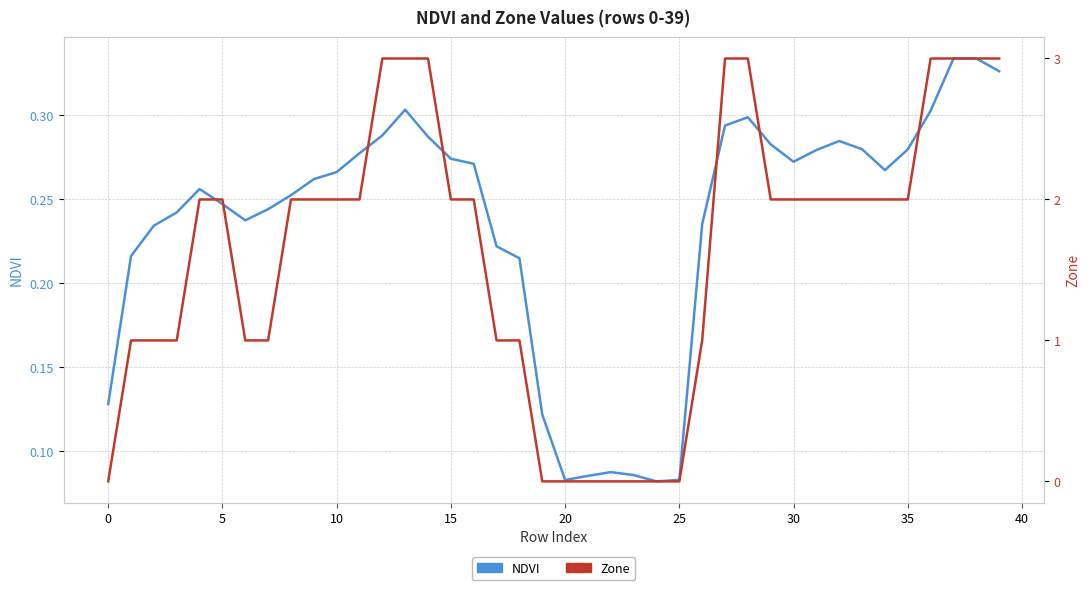

How many interior local valleys does the NDVI series have?

5